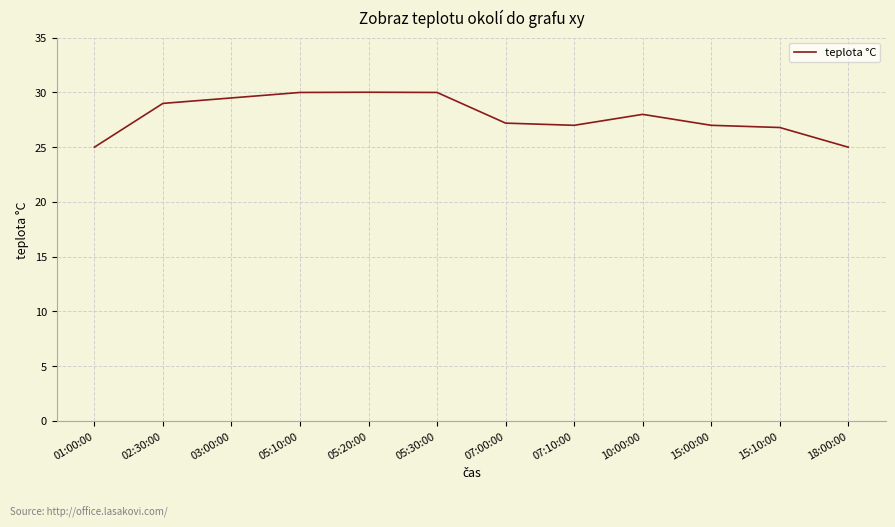

What is the difference between the values at 02:30:00 and 07:10:00?

2.0